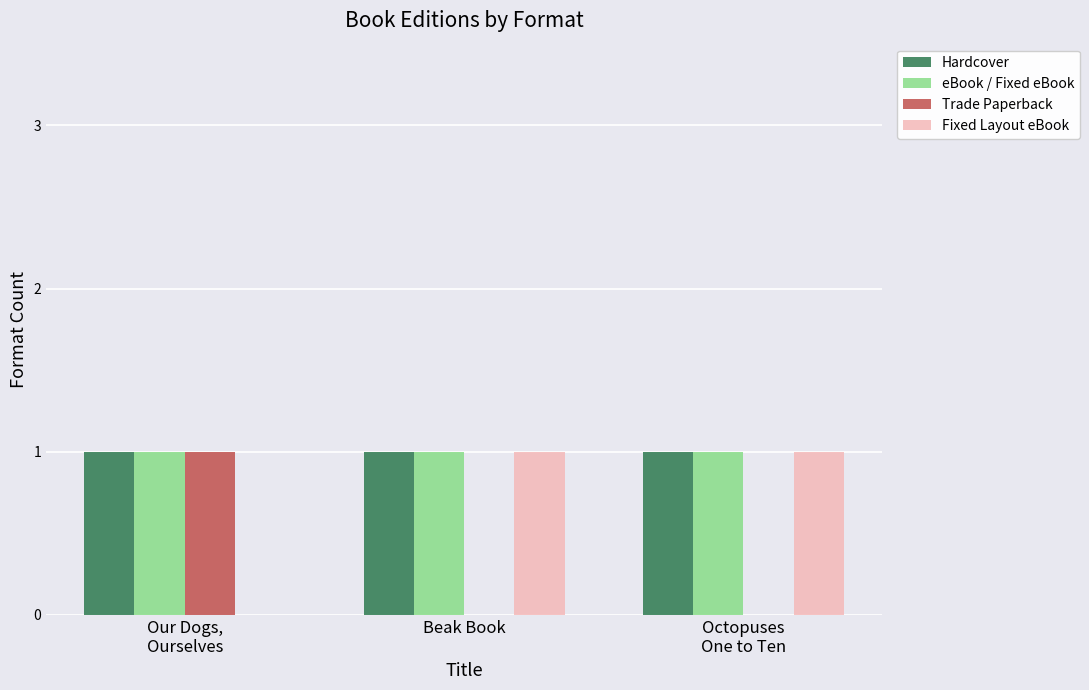

What is the sum of all eBook / Fixed eBook values?

3